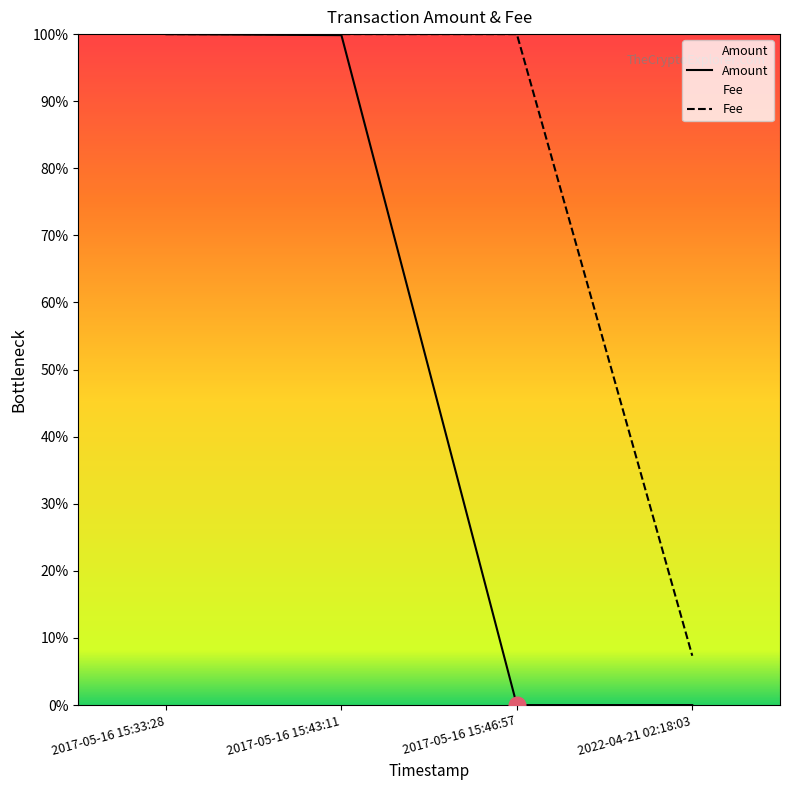

How many data points in Fee are less than 1?

1